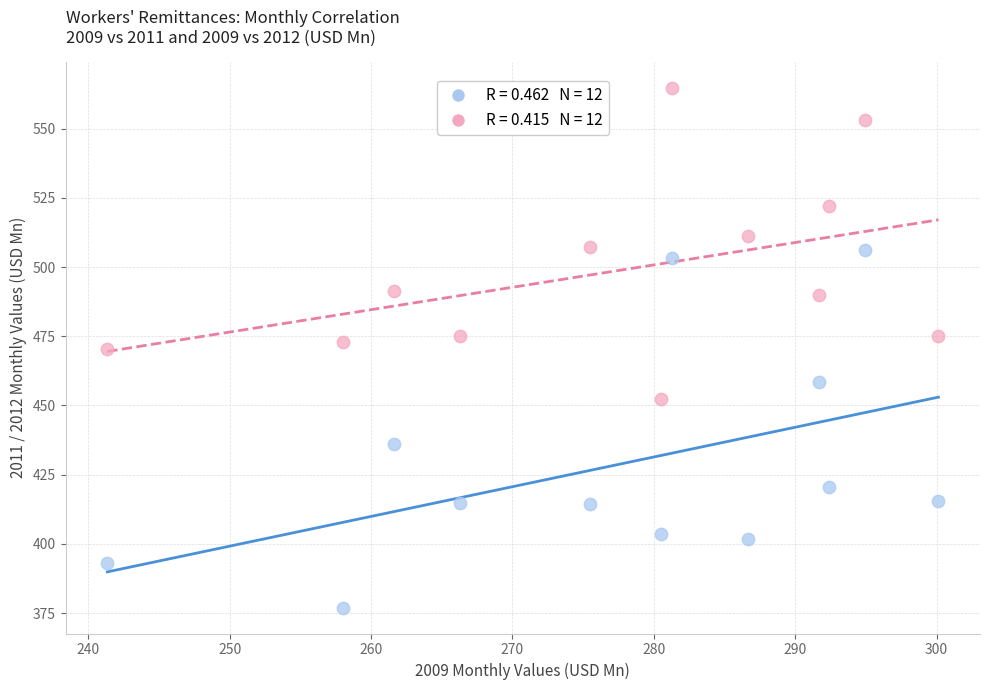

Across all data points, what is the range of Y values (max minus min)?

187.6